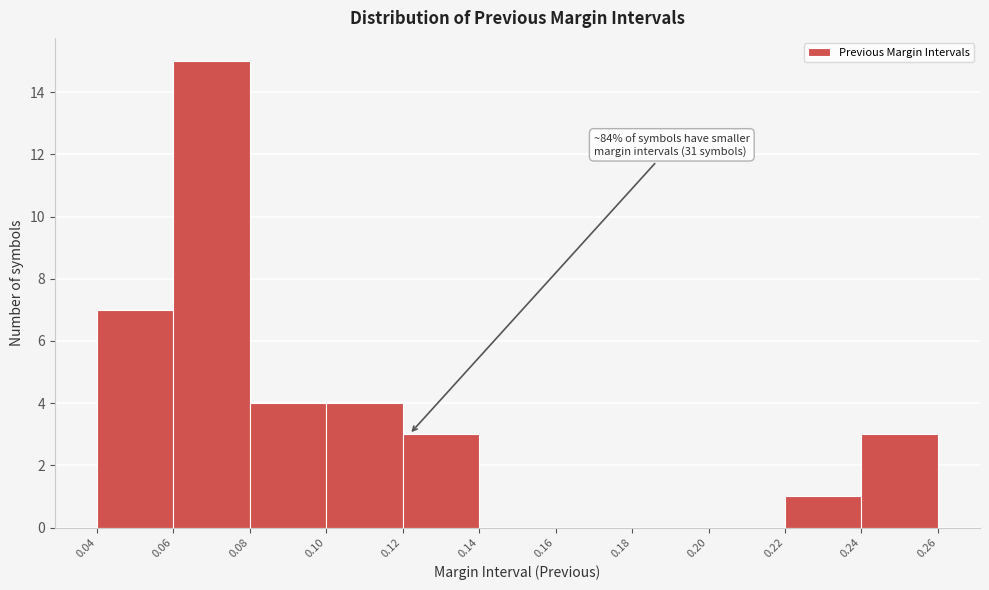

Which range on the x-axis has the tallest bar?

0.06 to 0.08